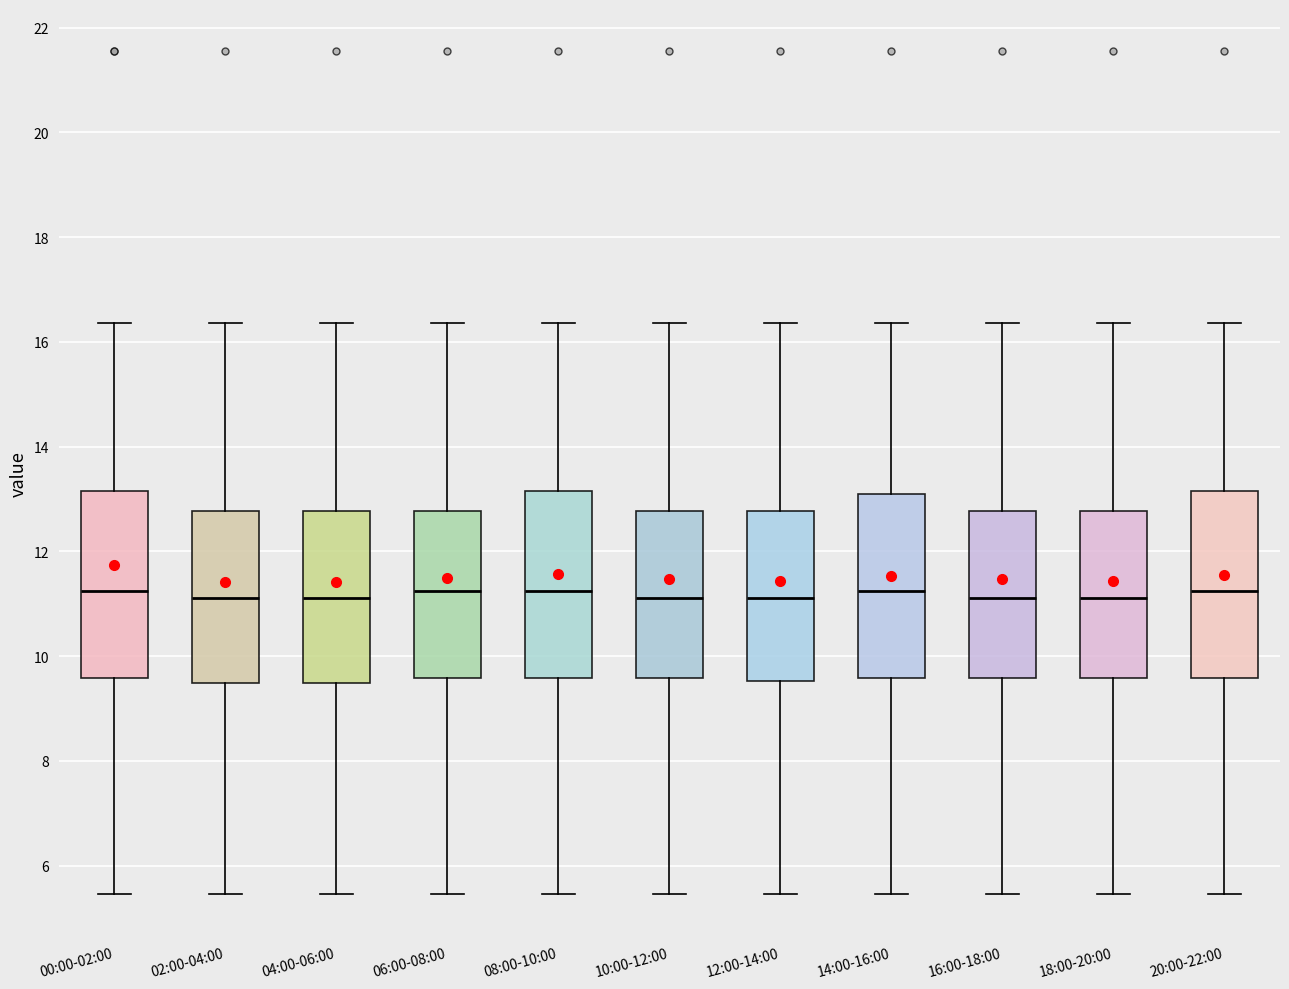

Reading left to right, read every box against the y-axis: the position of its median line, the range the box covers, and the ends of its whiskers. The values are not printed on the chart, so give them approximately, as read against the axis.

00:00-02:00: median 11.2, box 9.6 to 13.2, whiskers 5.4 to 16.4
02:00-04:00: median 11.2, box 9.4 to 12.8, whiskers 5.4 to 16.4
04:00-06:00: median 11.2, box 9.4 to 12.8, whiskers 5.4 to 16.4
06:00-08:00: median 11.2, box 9.6 to 12.8, whiskers 5.4 to 16.4
08:00-10:00: median 11.2, box 9.6 to 13.2, whiskers 5.4 to 16.4
10:00-12:00: median 11.2, box 9.6 to 12.8, whiskers 5.4 to 16.4
12:00-14:00: median 11.2, box 9.6 to 12.8, whiskers 5.4 to 16.4
14:00-16:00: median 11.2, box 9.6 to 13.2, whiskers 5.4 to 16.4
16:00-18:00: median 11.2, box 9.6 to 12.8, whiskers 5.4 to 16.4
18:00-20:00: median 11.2, box 9.6 to 12.8, whiskers 5.4 to 16.4
20:00-22:00: median 11.2, box 9.6 to 13.2, whiskers 5.4 to 16.4